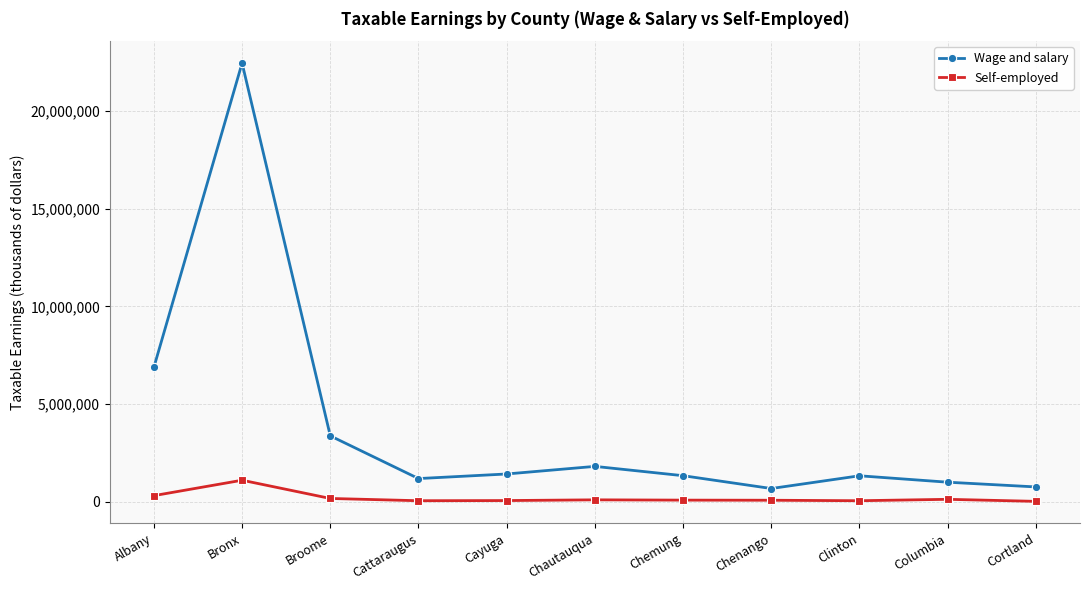

The value of Wage and salary at Chenango is 675426. True or false?

True